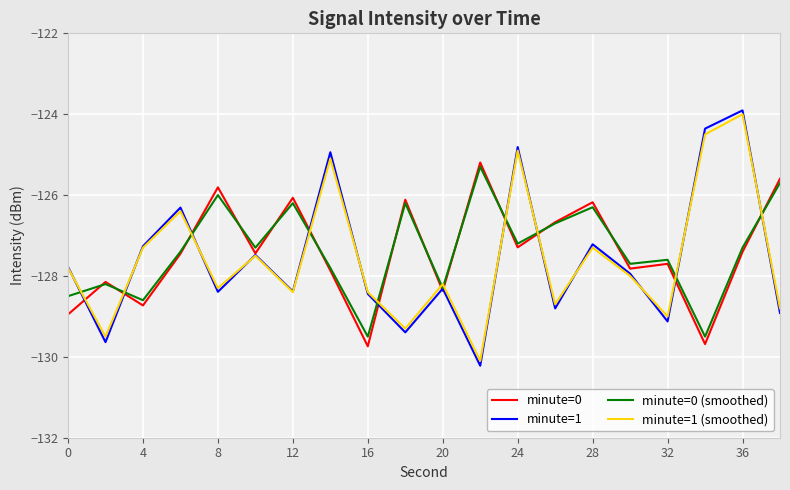

Which series has the largest range (max minus min)?

minute=1